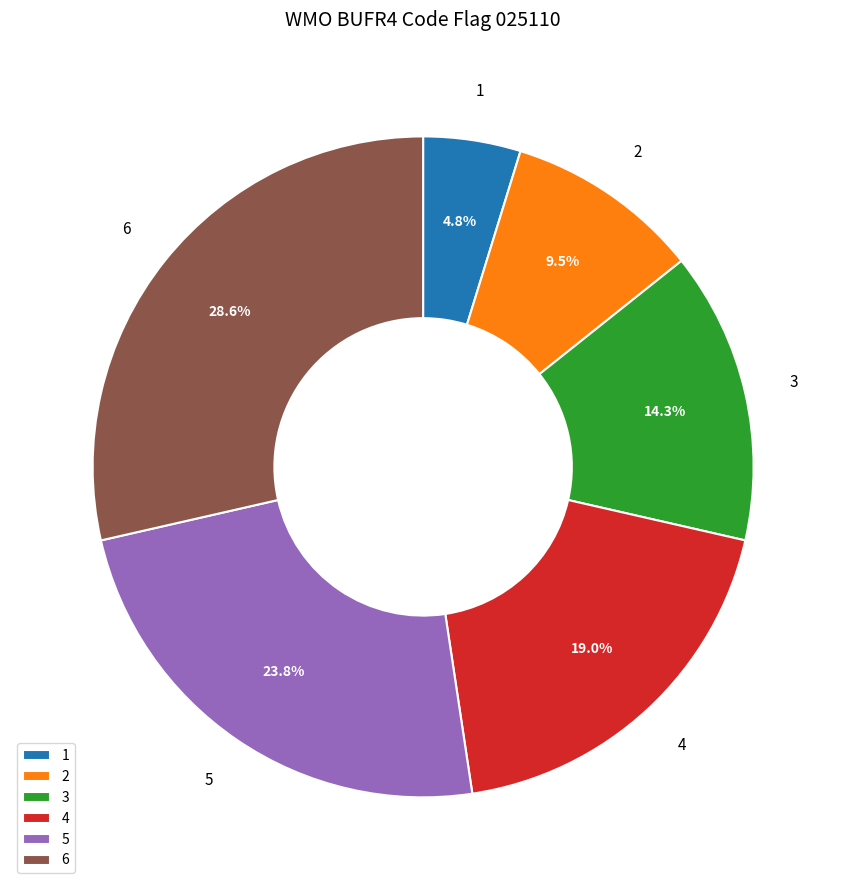

To the nearest percent, what is the difference between the largest and smallest slice percentages?

24%